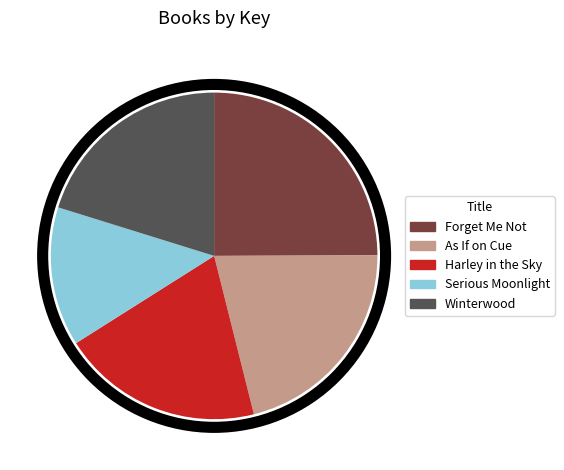

Combined, do Winterwood and Forget Me Not account for over 50%?

No